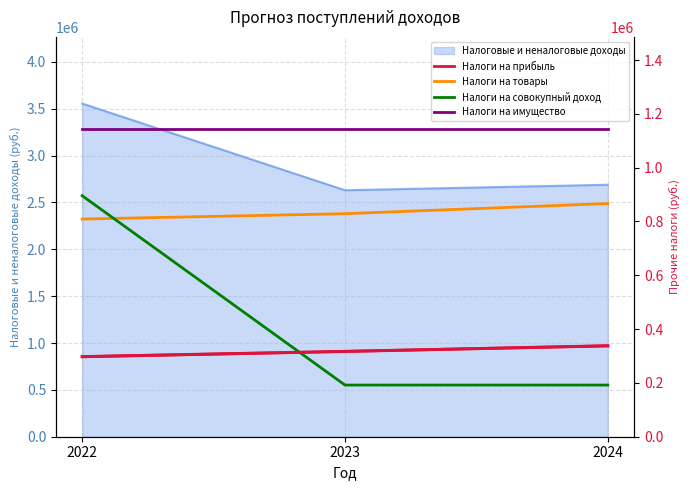

What is the total value across all series at 2023?

2480850.0